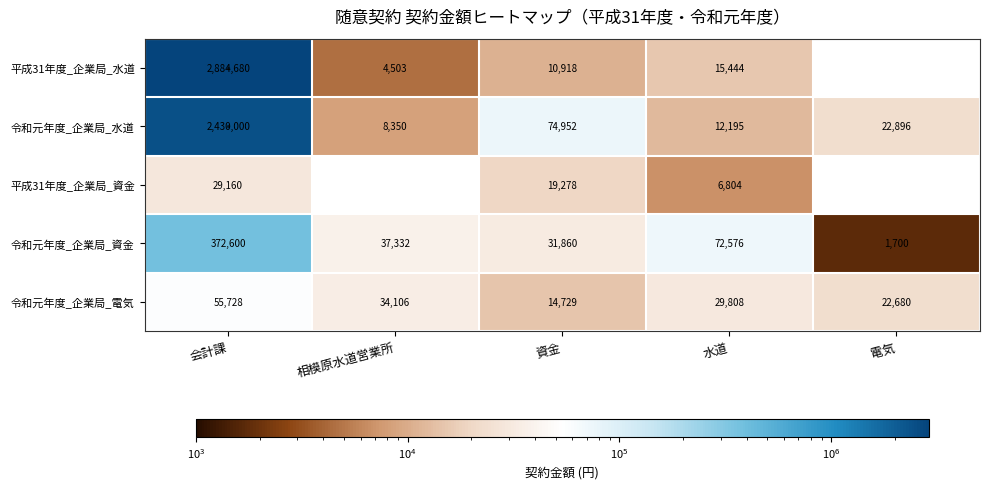

What is the maximum value for 令和元年度_企業局_水道?

2430000